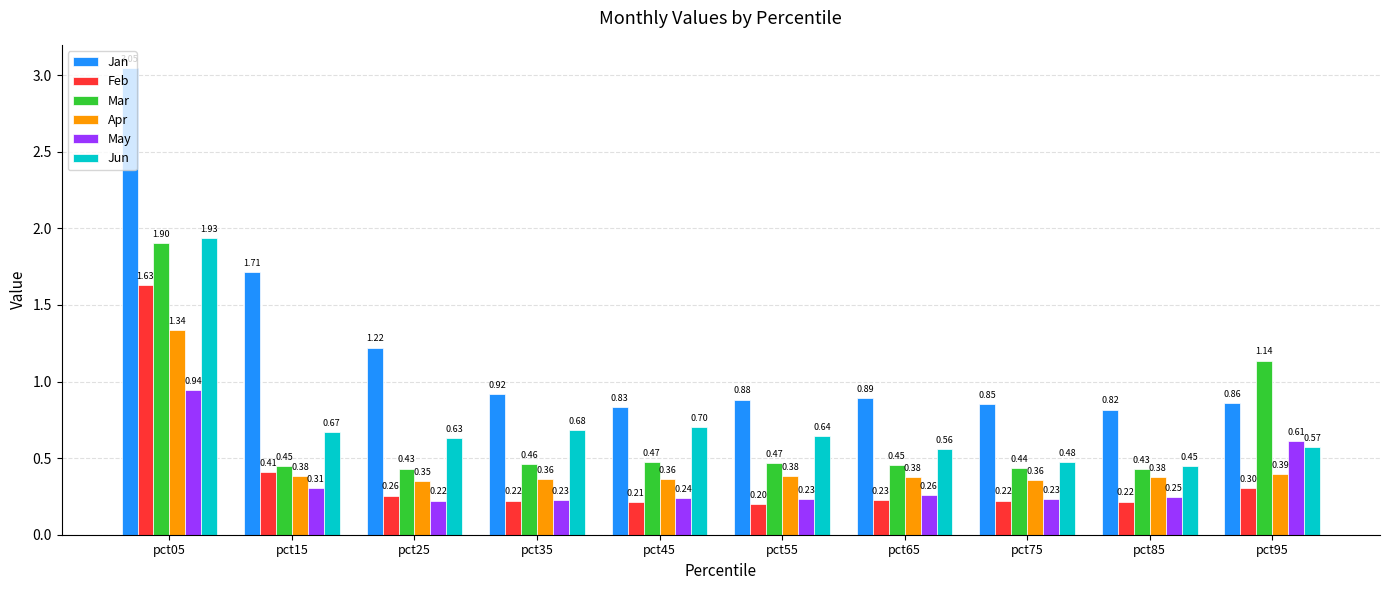

Rank the series at pct85 from lowest to highest value.

Feb, May, Apr, Mar, Jun, Jan